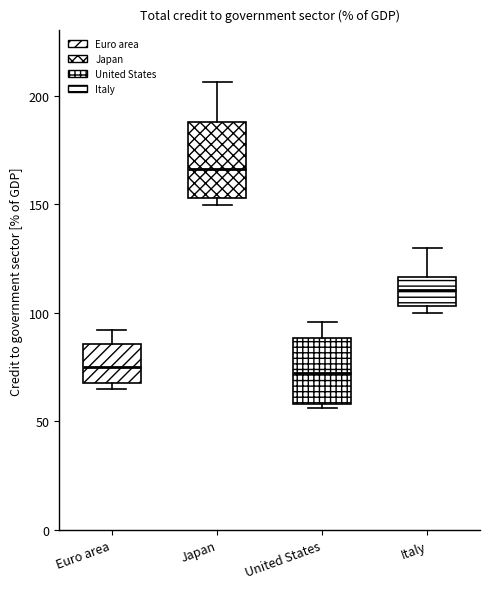

Comparing the boxes themselves (not the whiskers), which one is the tallest?

Japan